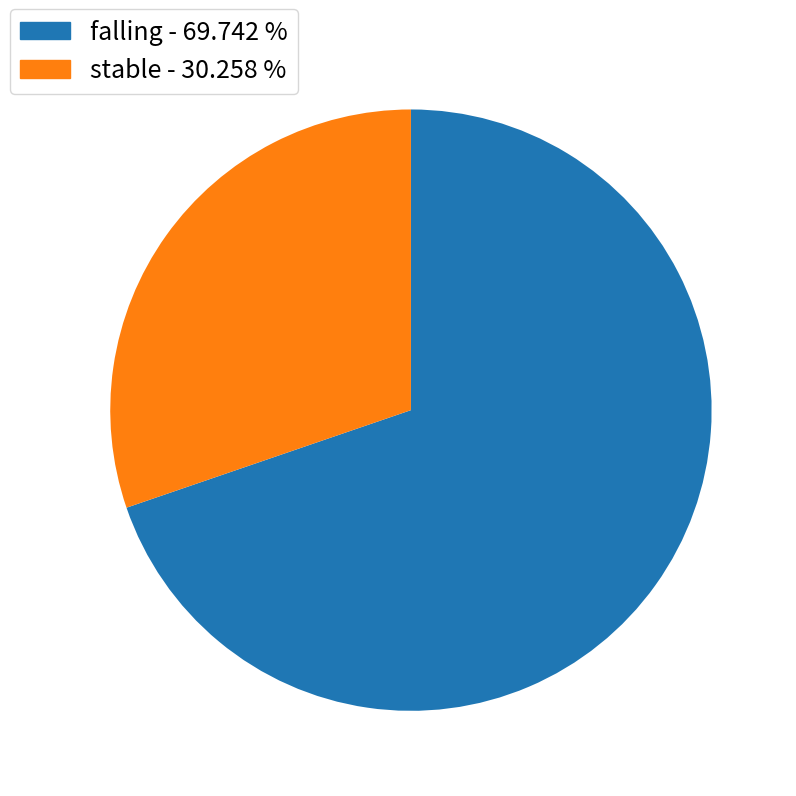

Is there a majority slice in this chart?

Yes